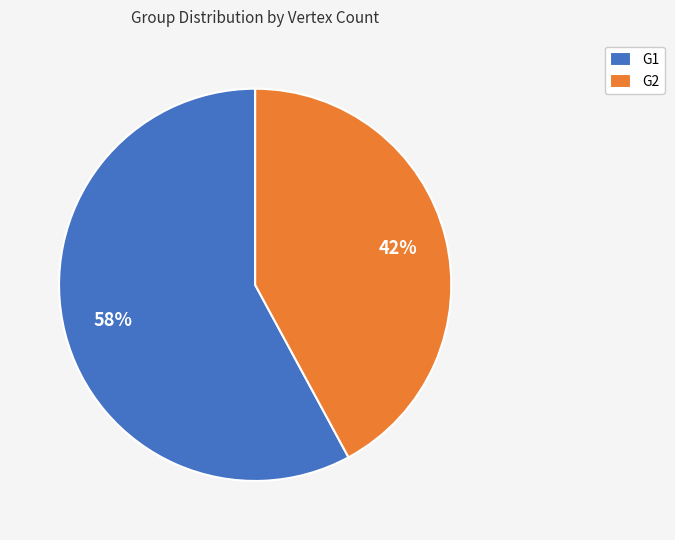

The G1 slice represents 70% of the pie. True or false?

False